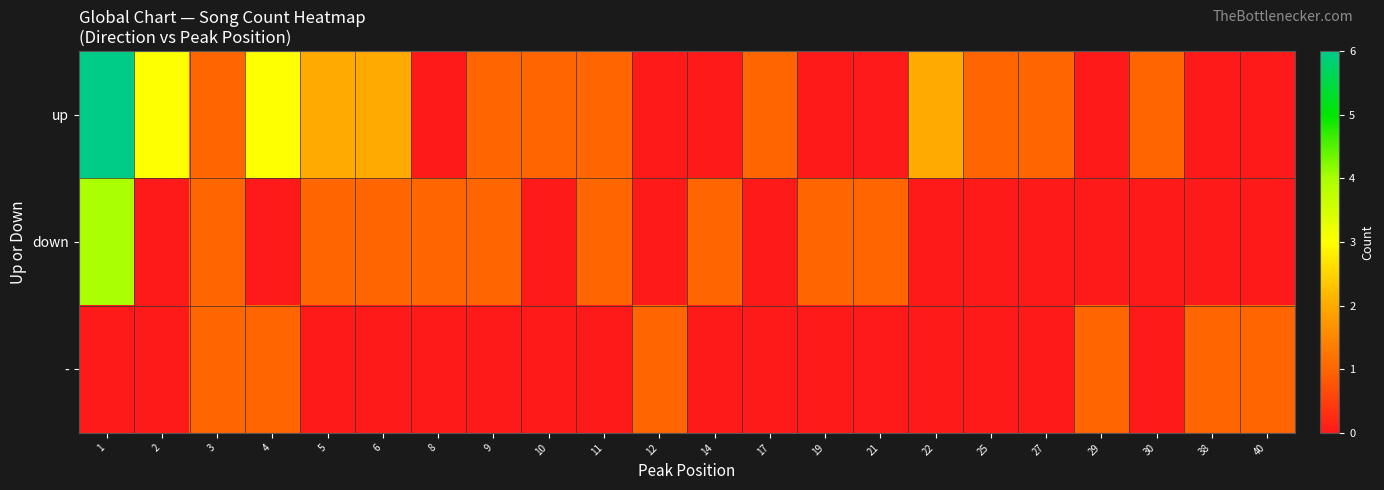

What is the total value across all series at 40?

1